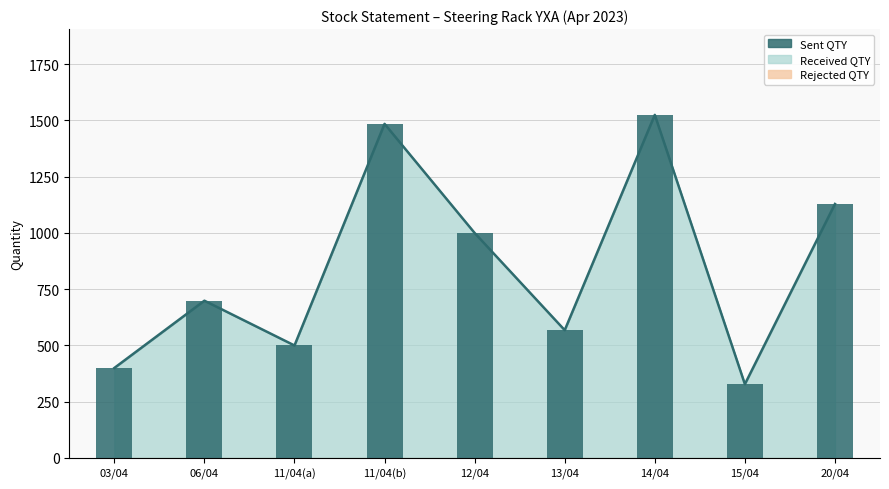

What is the smallest value displayed?

328